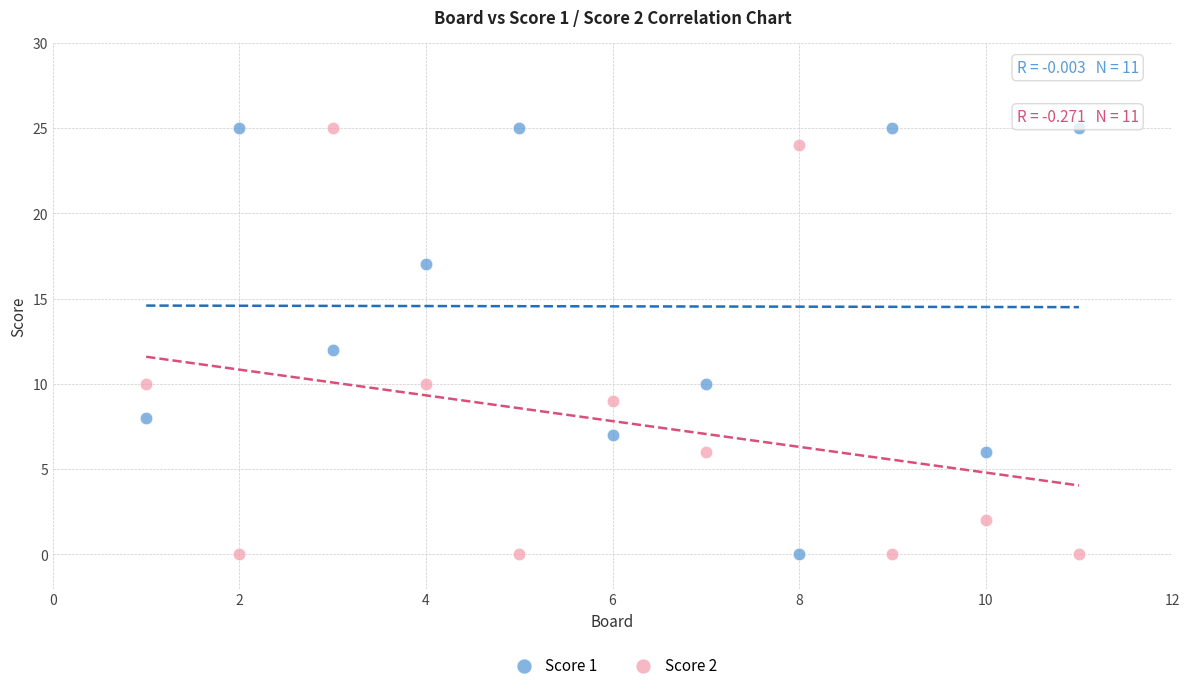

What is the X range (max minus min) for the scatter plot?

10